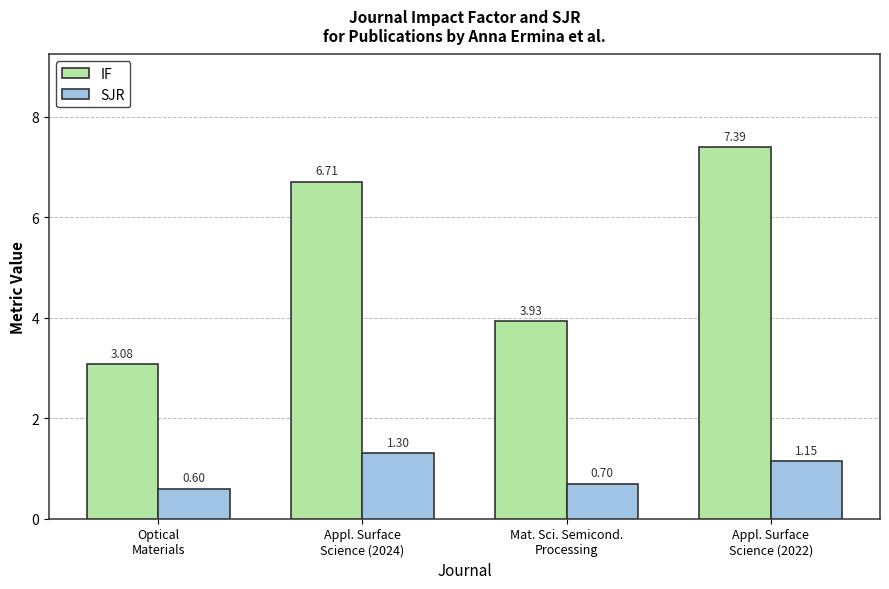

At which category is the sum across all series the highest?

Appl. Surface
Science (2022)